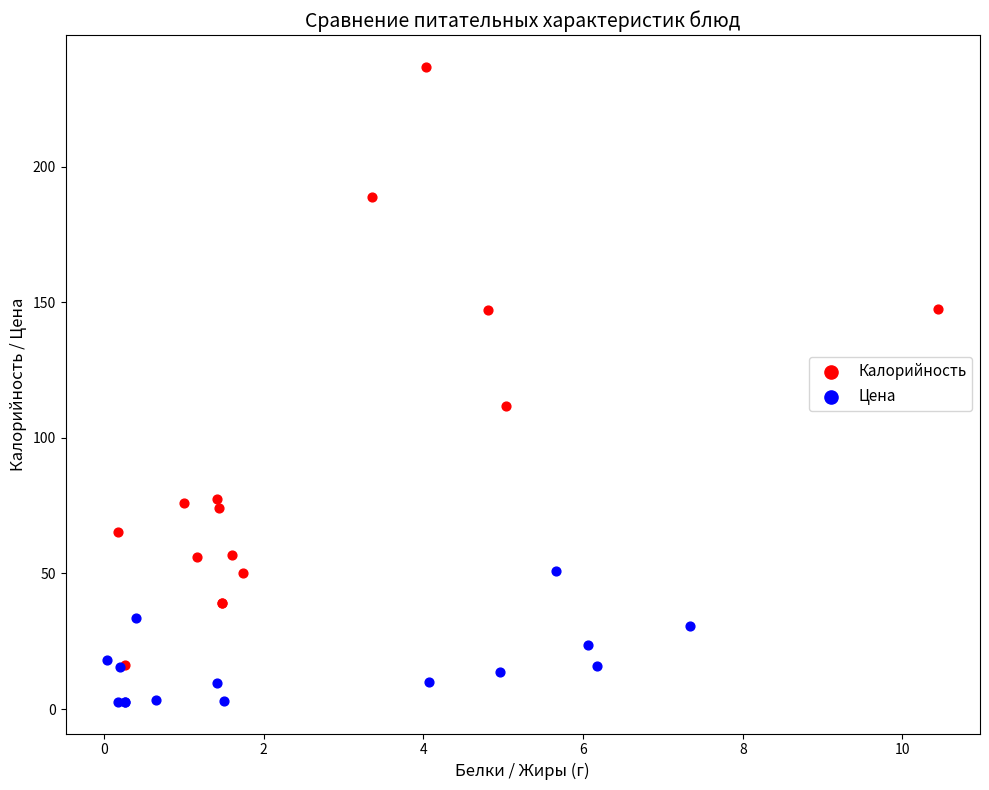

Which series contains the lowest Y value?

Цена